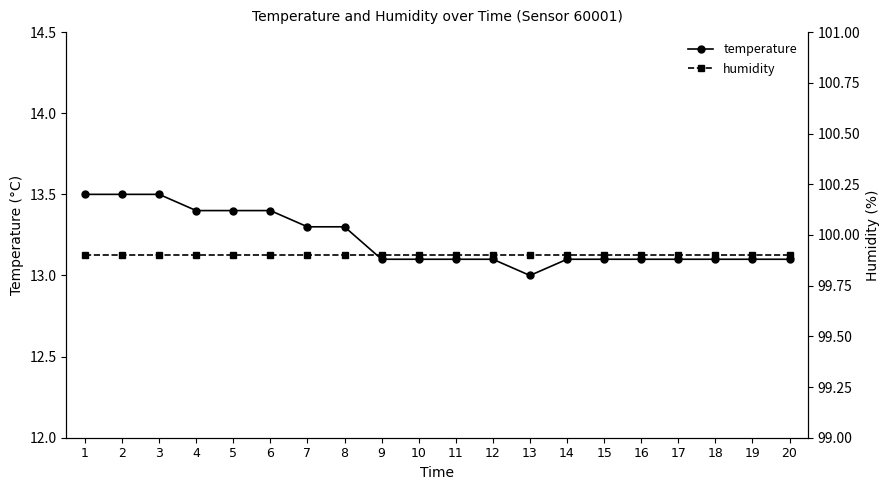

Count the number of categories in the chart.

20